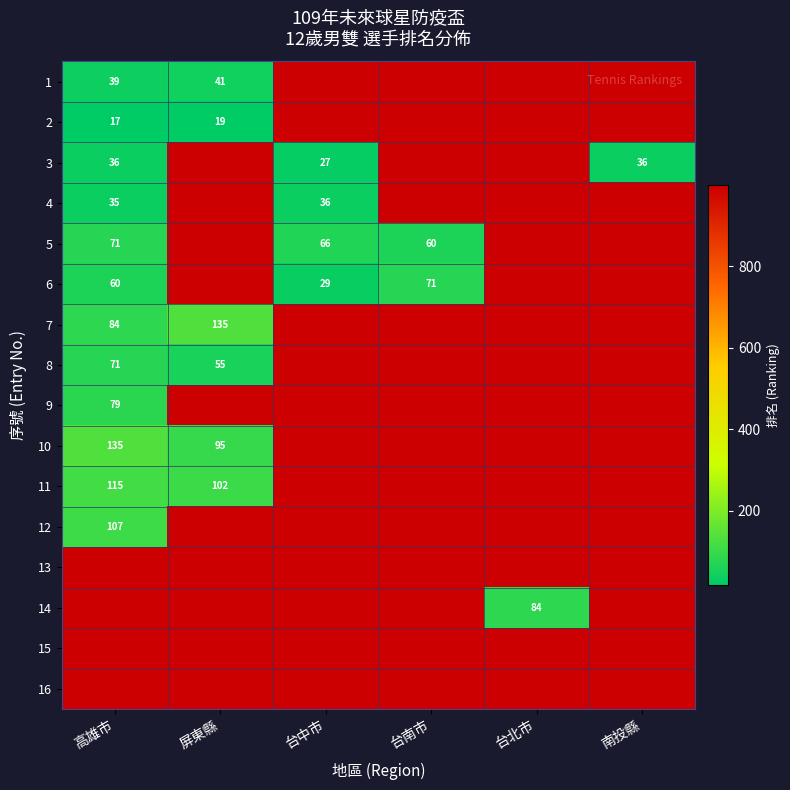

The value of 6 at 高雄市 is 24. True or false?

False